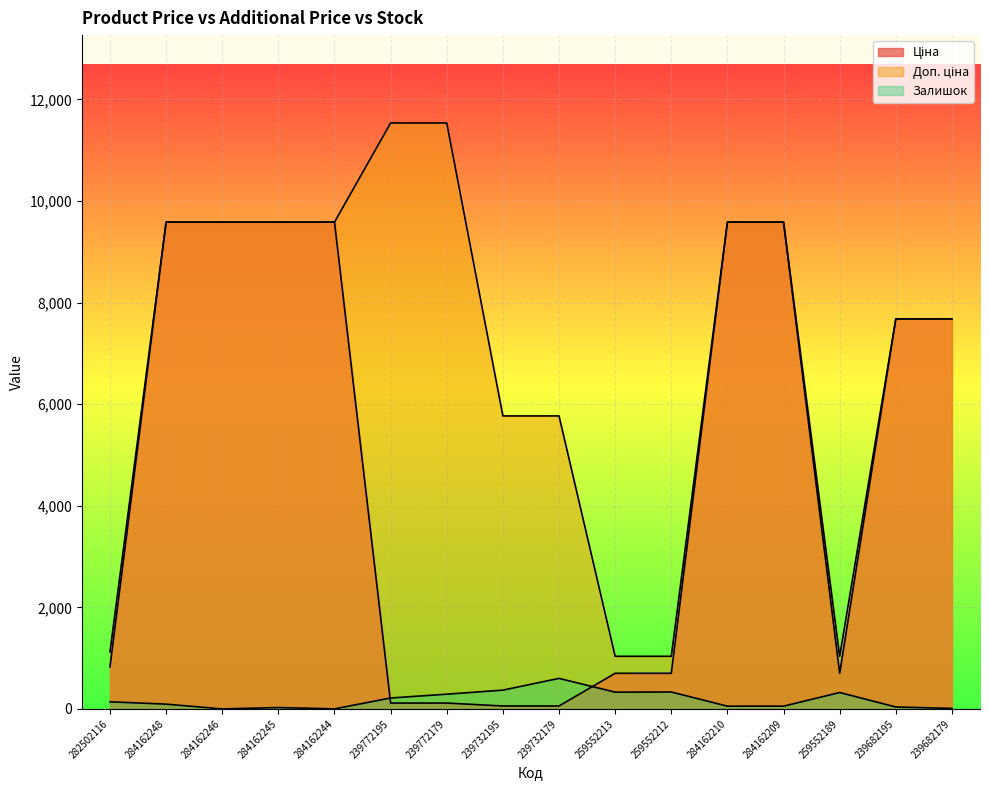

Where does the Ціна series first go above 7680?

284162248